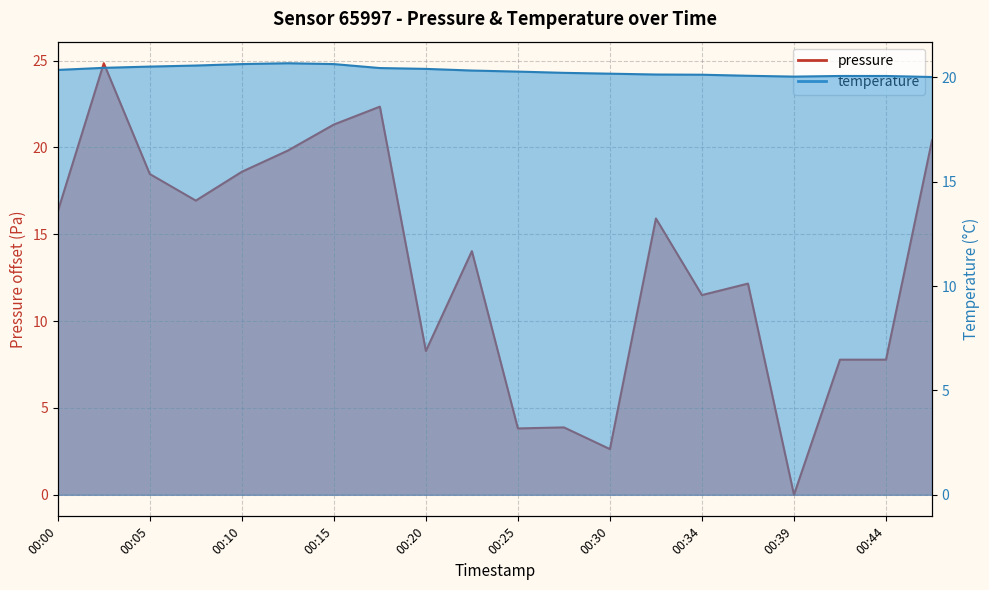

At which category is the sum across all series the highest?

00:02